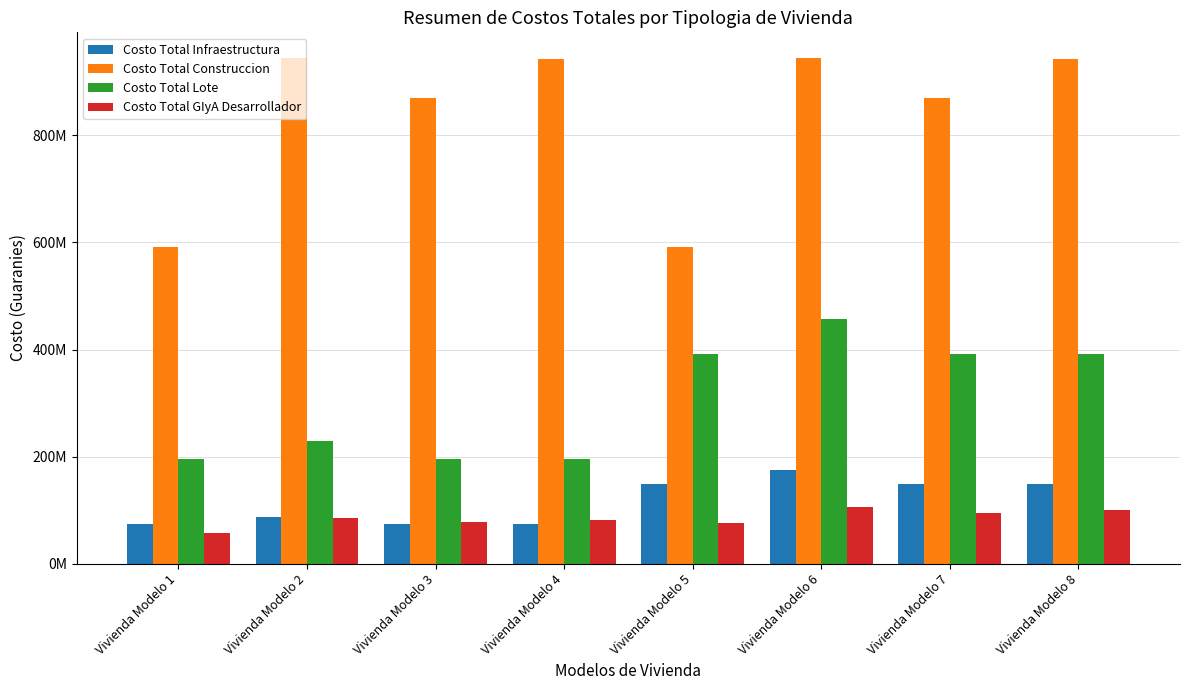

What are all the series names shown in the legend?

Costo Total Infraestructura, Costo Total Construccion, Costo Total Lote, Costo Total GIyA Desarrollador